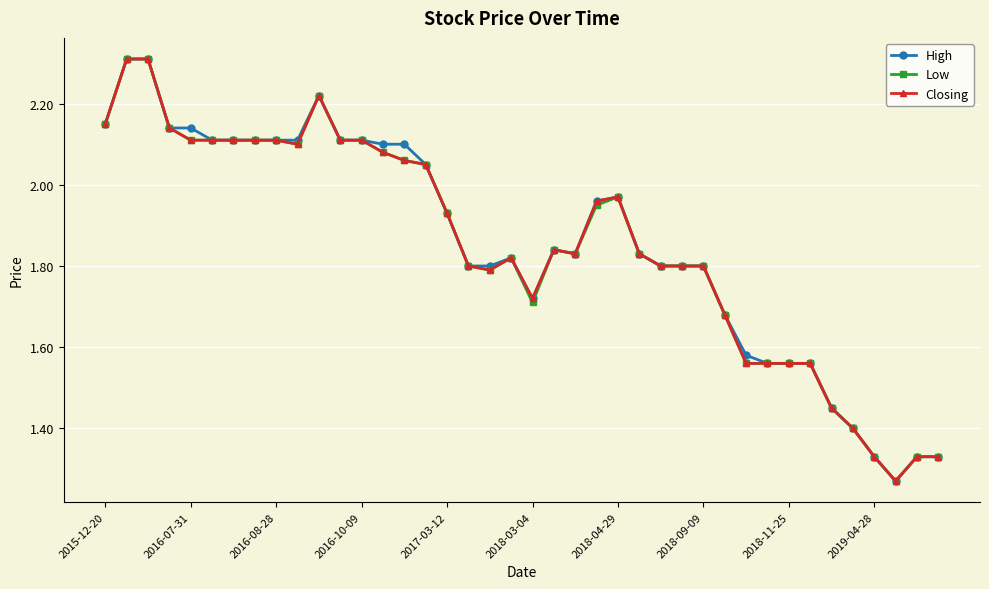

At how many categories does at least one series exceed 2?

16